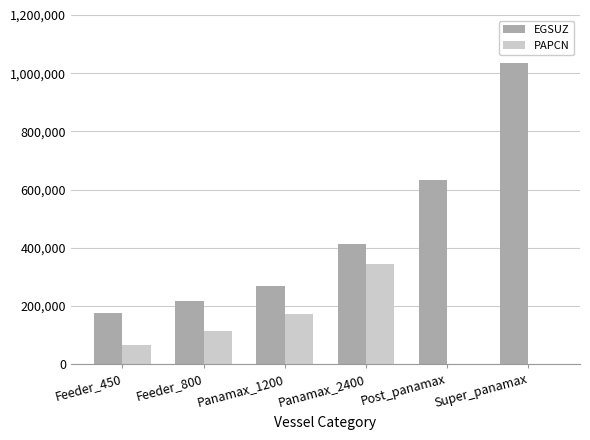

Which label corresponds to the largest value in the chart?

Super_panamax